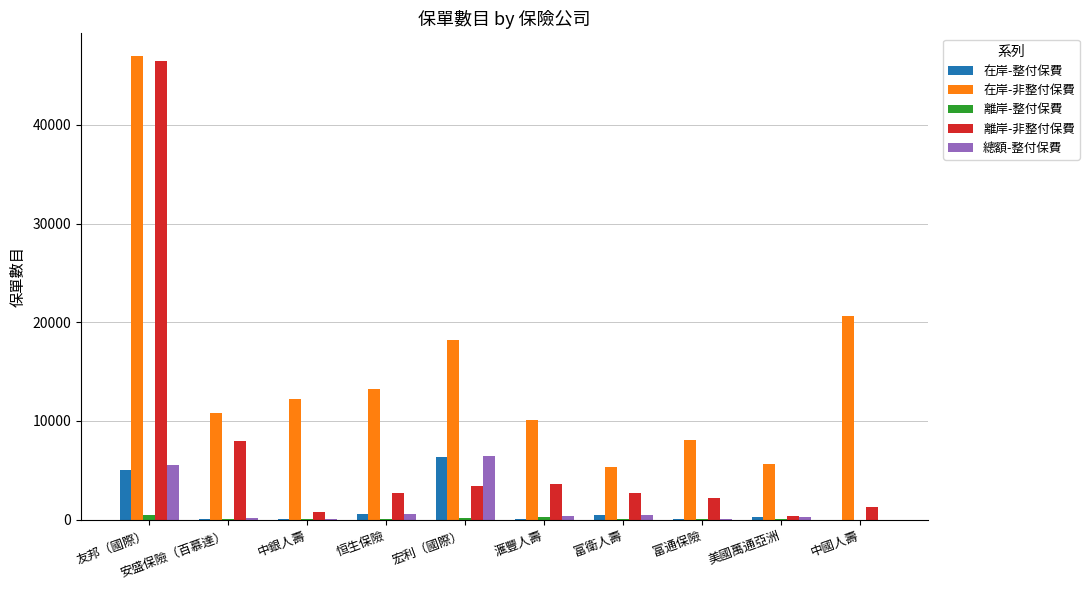

The value of 在岸-非整付保費 at 富衛人壽 is 1068. True or false?

False